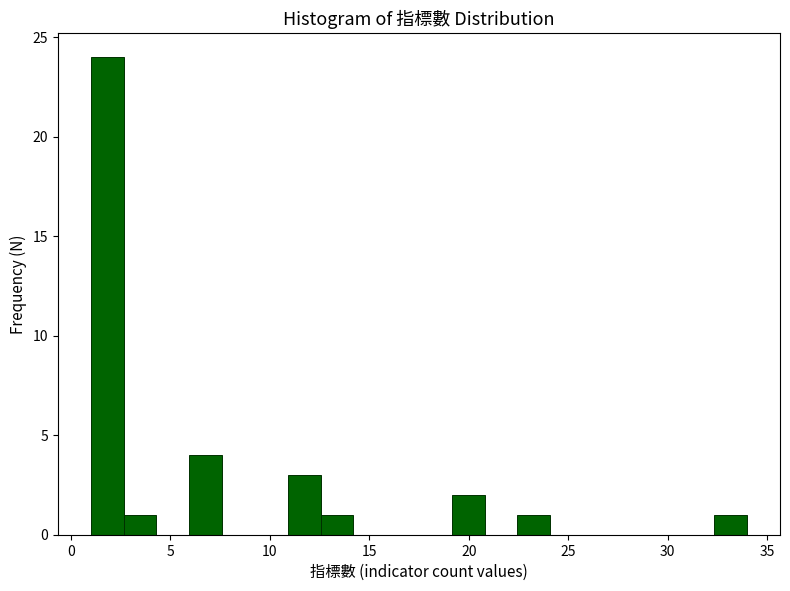

Around what value on the x-axis is the tallest bar? Give the approximate position of its centre, as read against the axis.

2.0